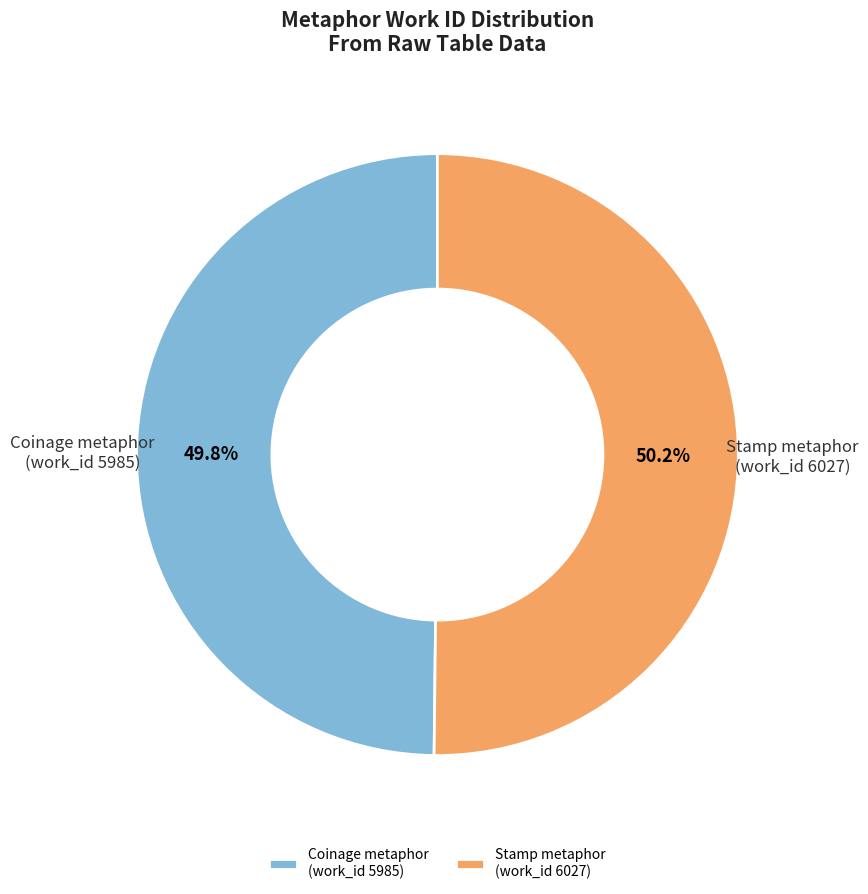

Approximately how many times larger is the value at Coinage metaphor (work_id 5985) compared to Stamp metaphor (work_id 6027)?

1.0